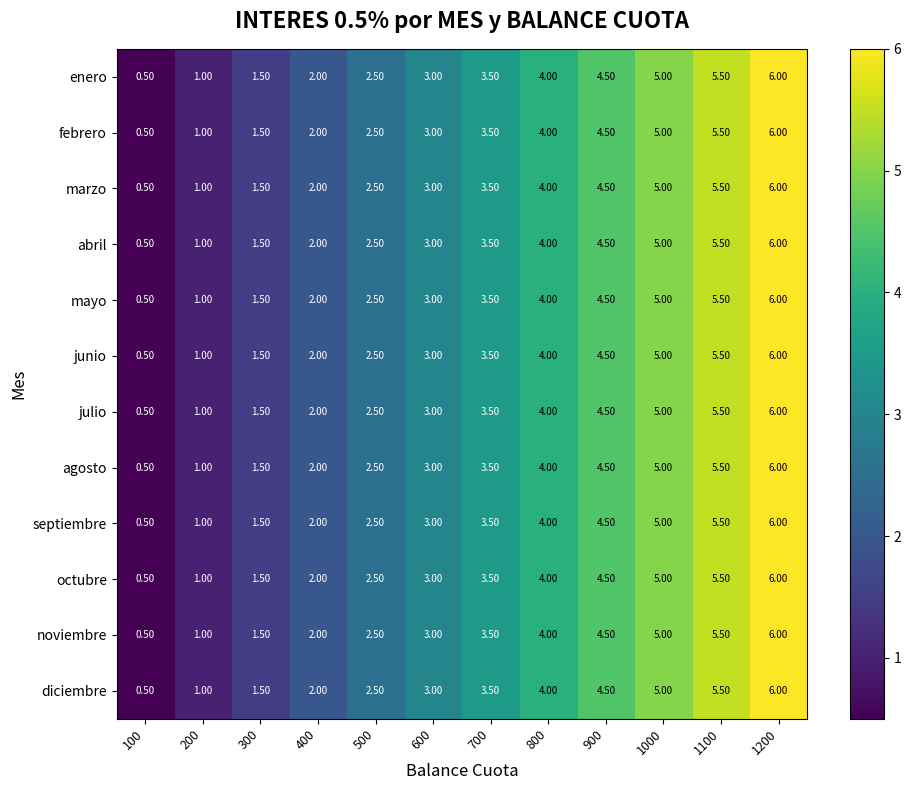

What is the total value across all series at 100?

6.0